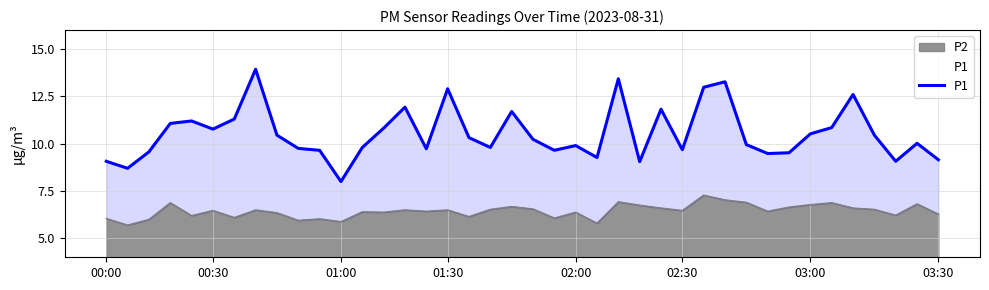

How many lines are shown in the chart?

1